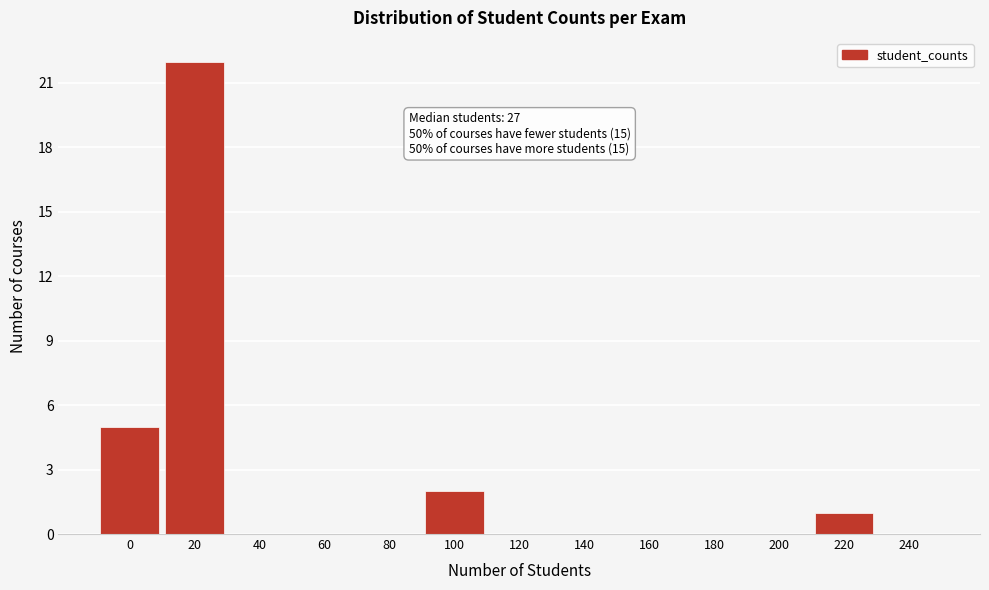

Reading right to left, what are all the values shown in this chart?

240=0	220=1	200=0	180=0	160=0	140=0	120=0	100=2	80=0	60=0	40=0	20=22	0=5